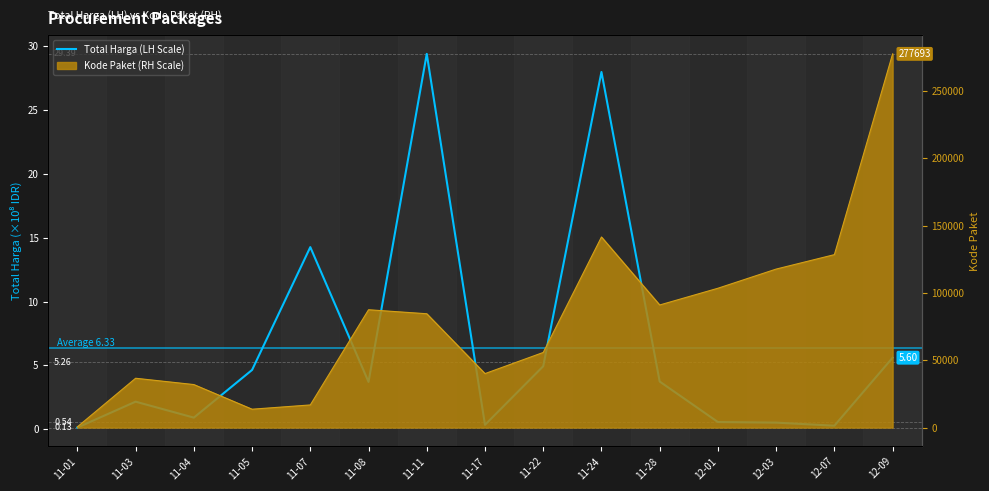

Reading left to right, extract all data points from this chart.

11-01=0.1	11-03=2.2	11-04=0.9	11-05=4.6	11-07=14.3	11-08=3.7	11-11=29.4	11-17=0.3	11-22=4.9	11-24=28.0	11-28=3.7	12-01=0.6	12-03=0.5	12-07=0.3	12-09=5.6